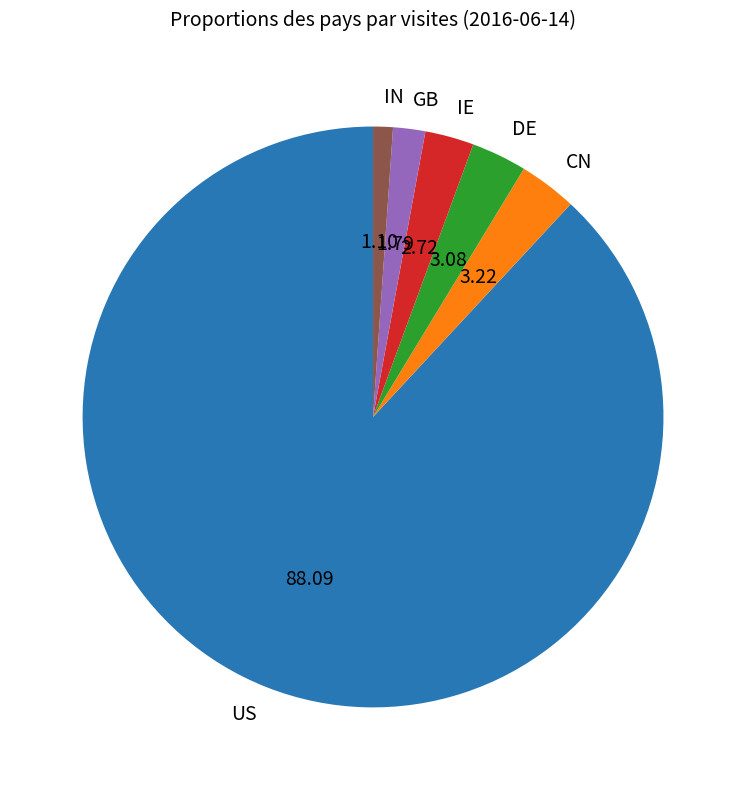

Which has a higher value, IN or DE?

DE